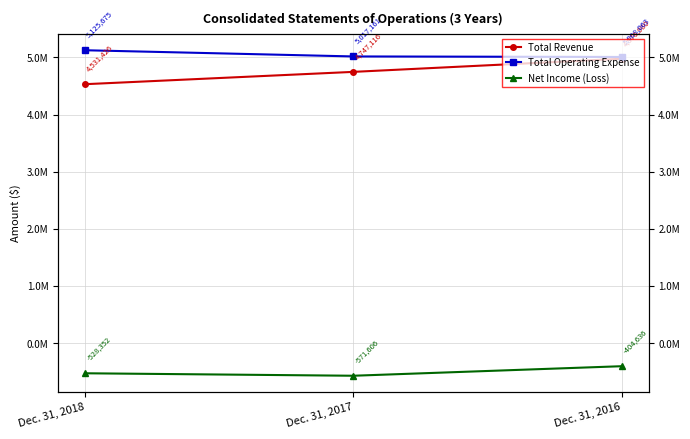

Reading right to left, transcribe all the data shown in this chart.

Total Revenue: 4976980	4747116	4531426
Total Operating Expense: 5008063	5017161	5125675
Net Income (Loss): -404636	-571606	-528352